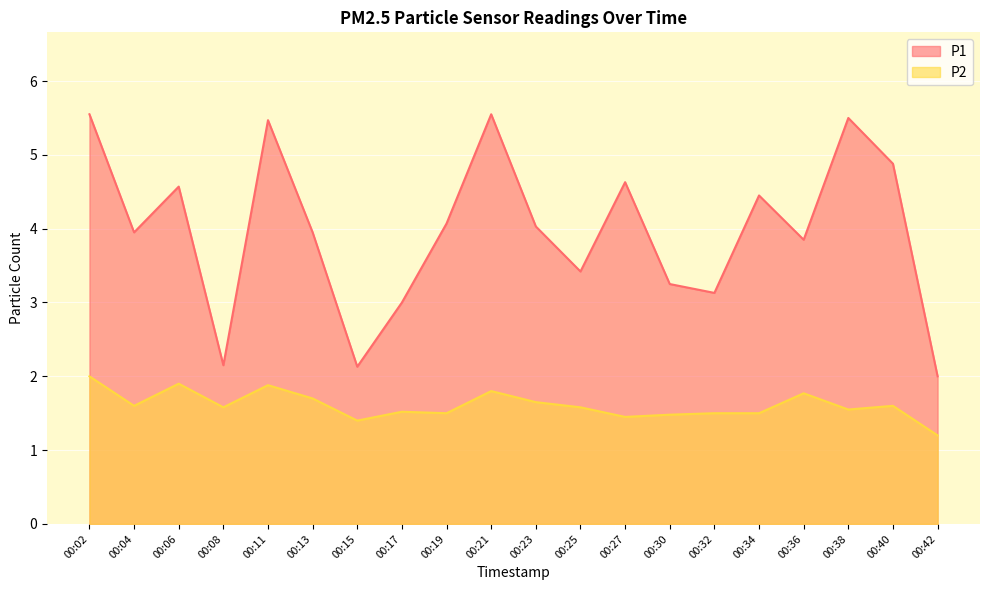

At which label is P1 closest to 3?

00:17